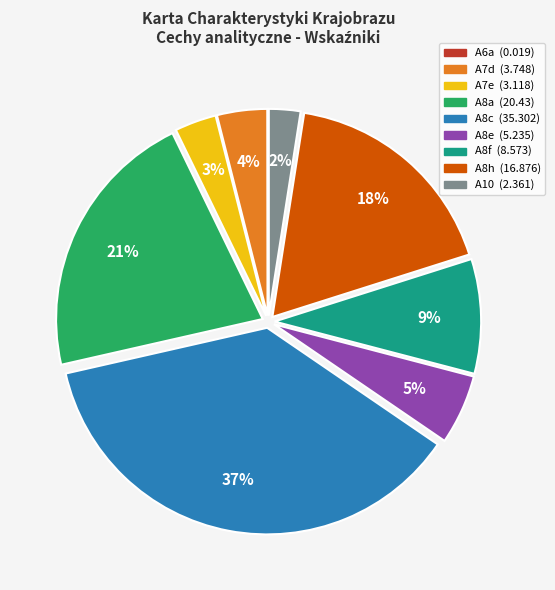

Which has a higher value, A8f or A8e?

A8f